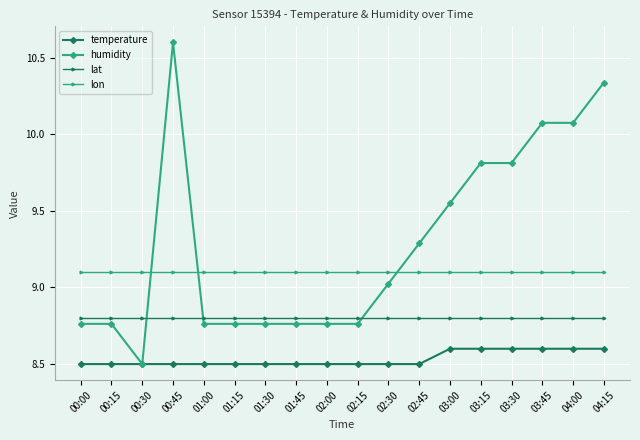

What is the maximum value for humidity?

10.6